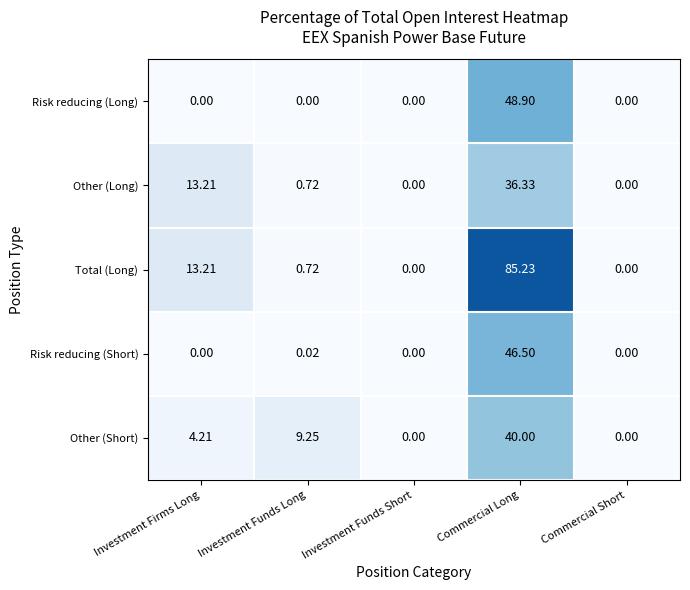

Which series has the largest range (max minus min)?

Total (Long)